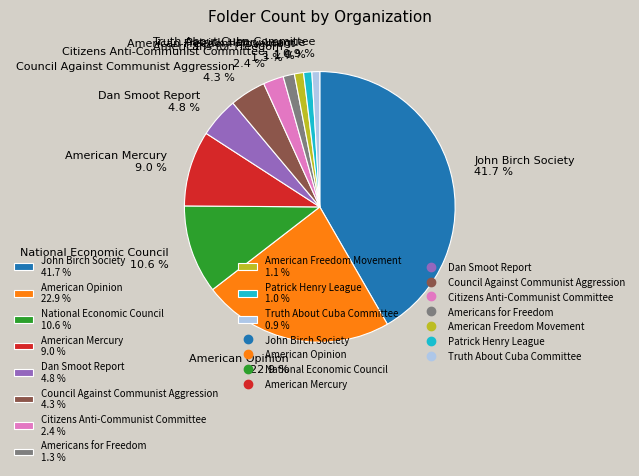

Does Council Against Communist Aggression account for over 50% of the chart?

No